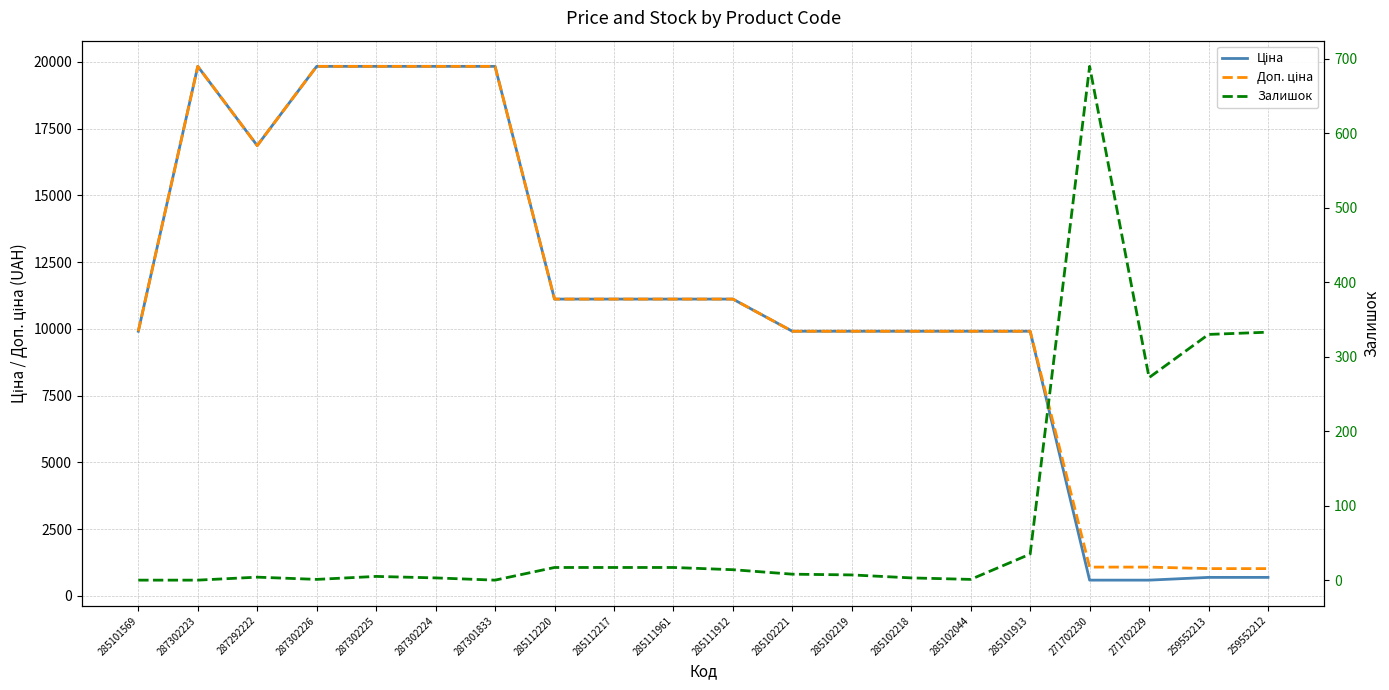

What is the average value of the Ціна series?

11123.7